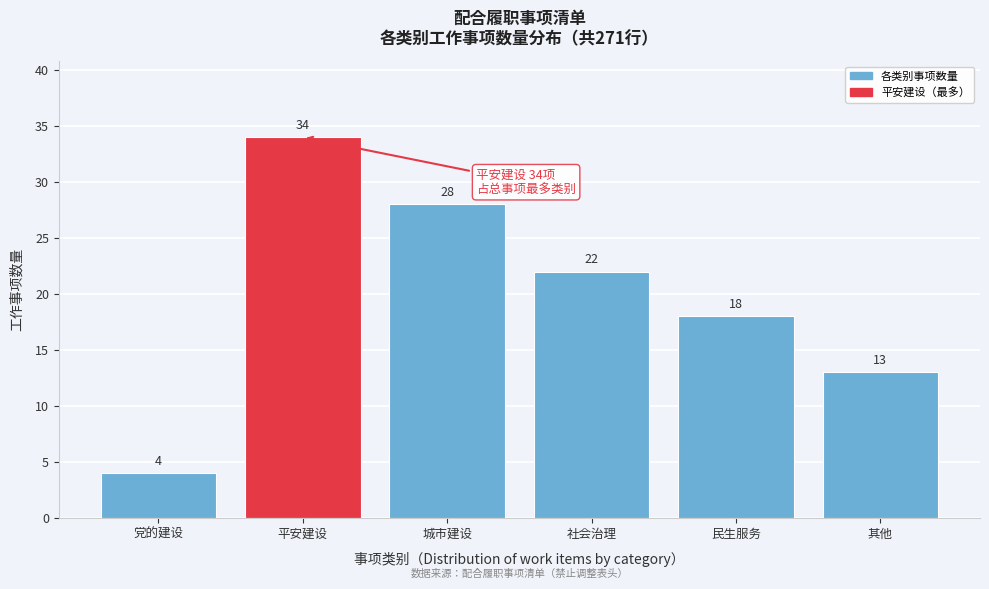

Reading right to left, list all the values displayed in this chart.

13	18	22	28	34	4